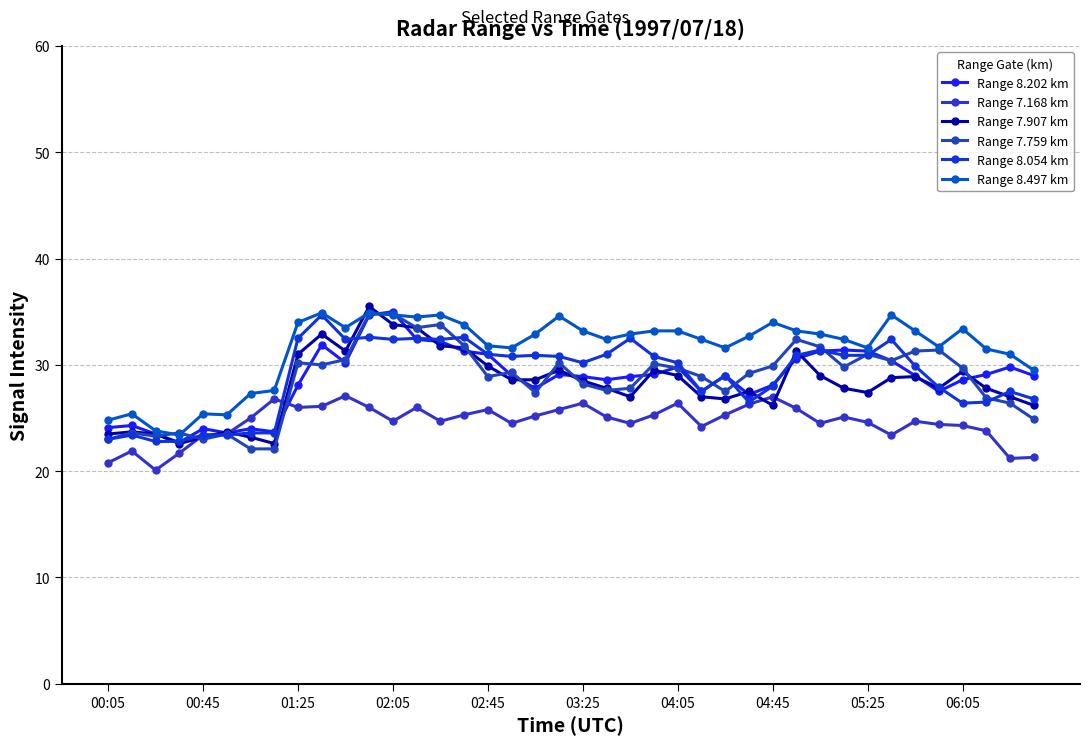

How many distinct data groups are displayed?

6